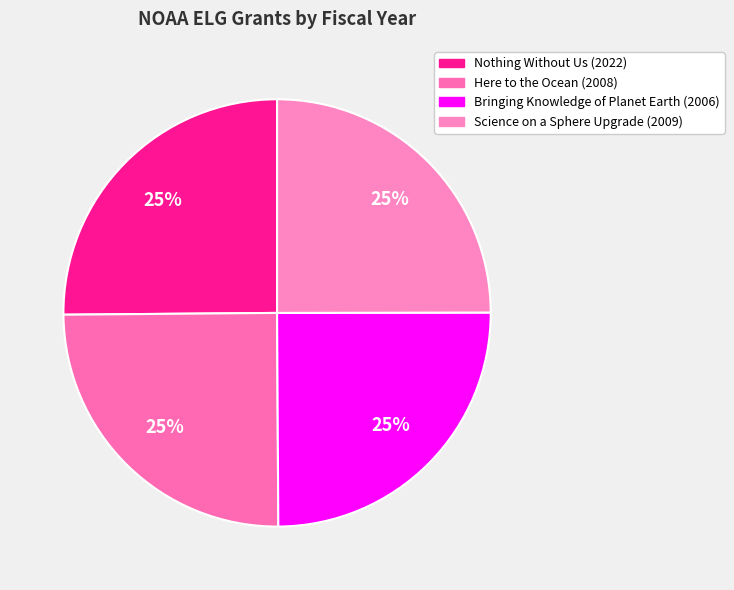

True or false: Here to the Ocean (2008) accounts for 11% of the total.

False